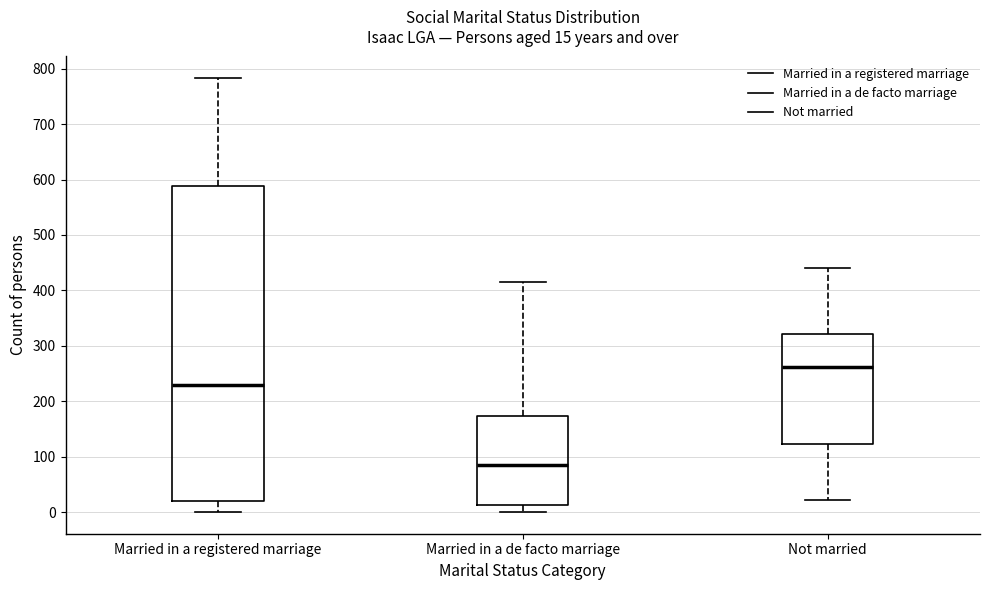

Which box is the tallest, from its lower edge to its upper edge?

Married in a registered marriage